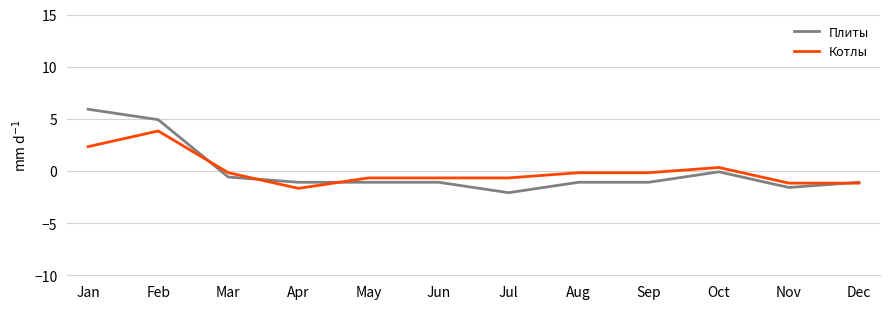

Is the value of Котлы at May greater than the value of Плиты at Nov?

Yes